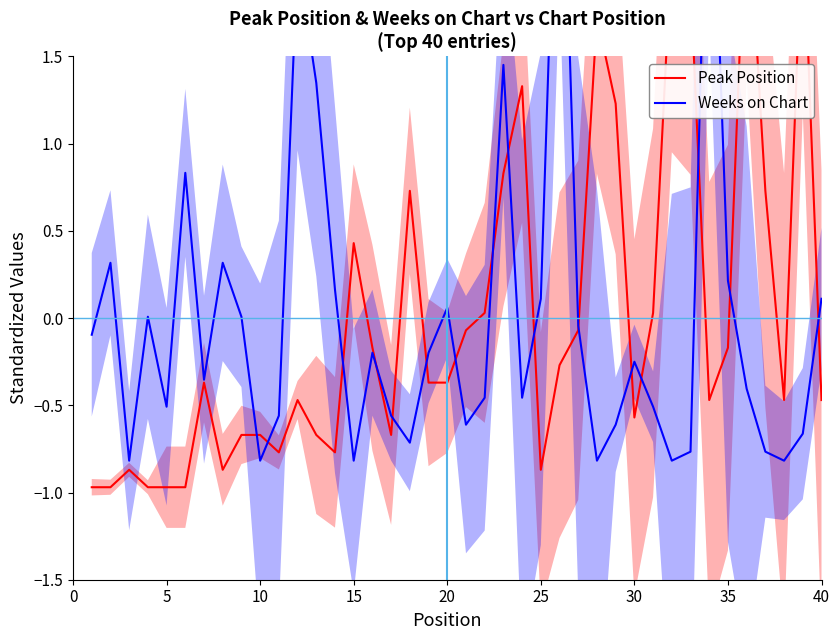

Rank the series by their maximum value, from lowest to highest.

Peak Position, Weeks on Chart